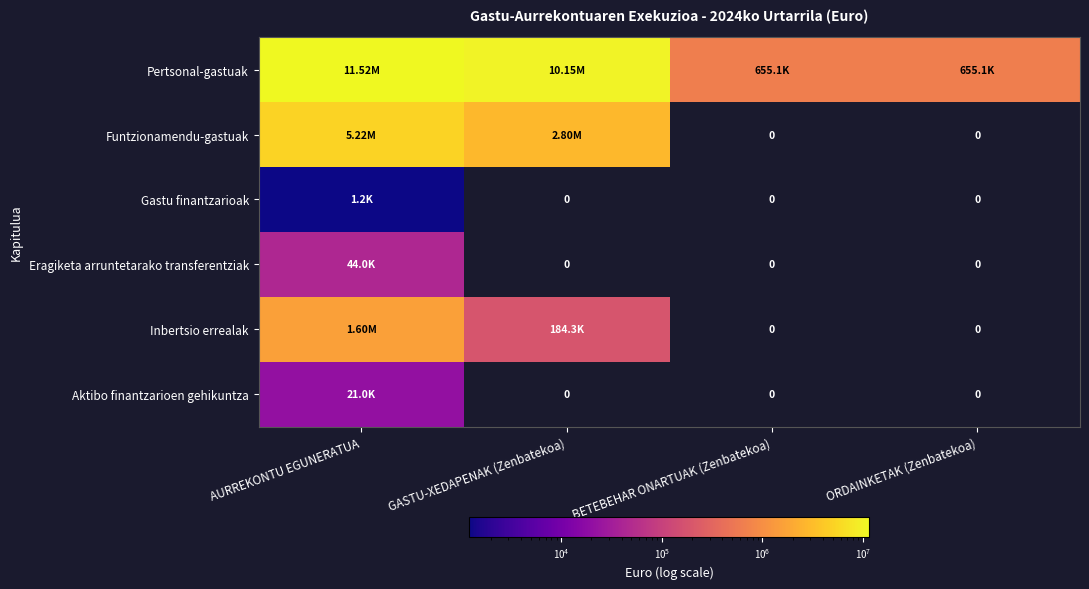

Is the value of Gastu finantzarioak at AURREKONTU EGUNERATUA greater than the value of Inbertsio errealak at GASTU-XEDAPENAK (Zenbatekoa)?

No